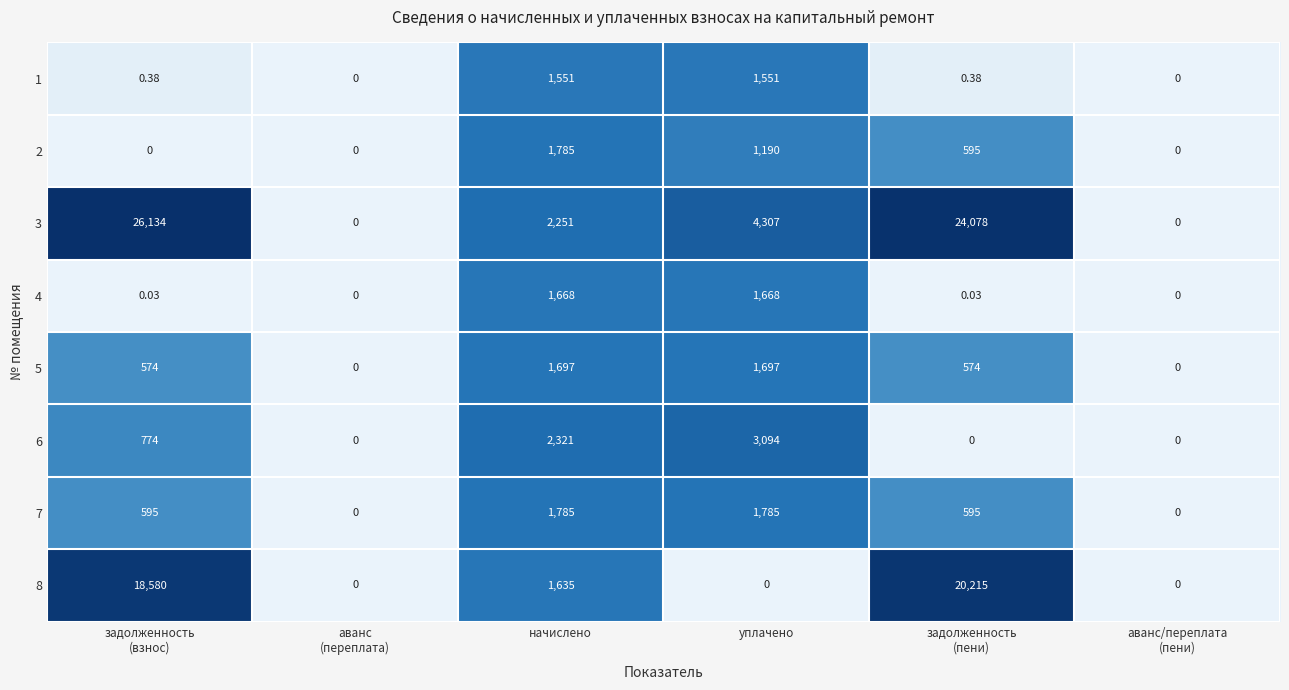

At how many categories does at least one series exceed 1?

4